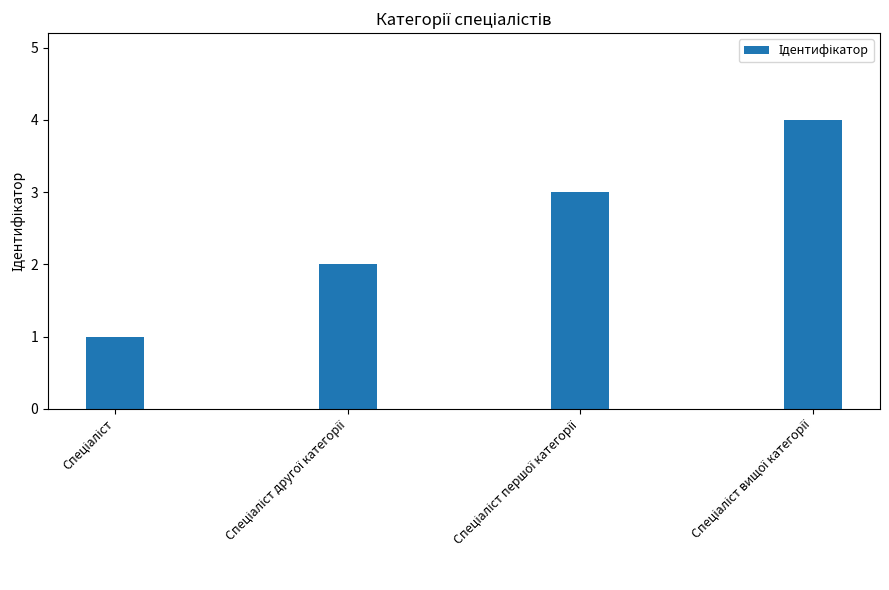

What is the difference between the maximum and minimum values?

3